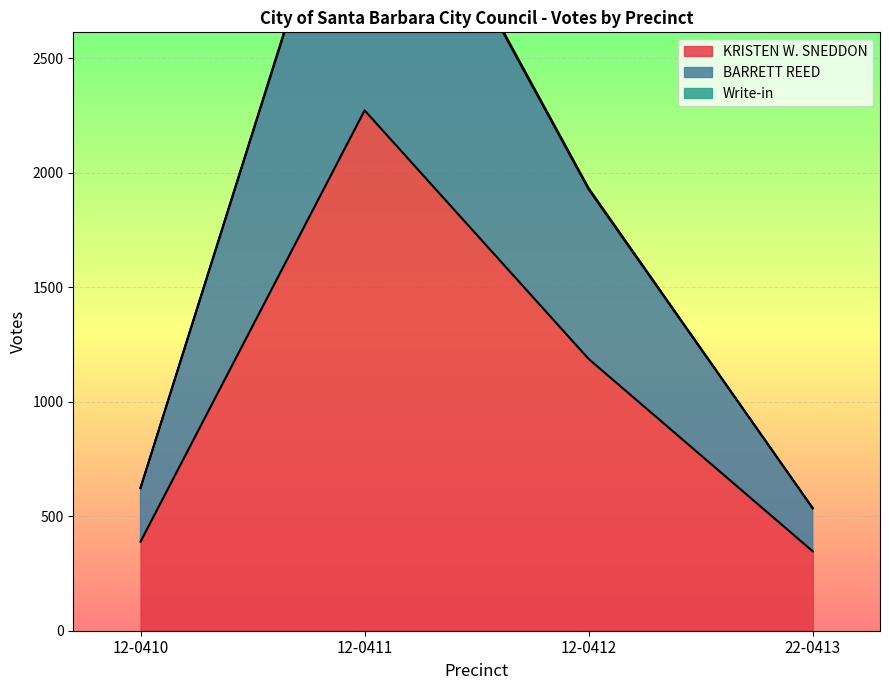

What is the average value of the BARRETT REED series?

1706